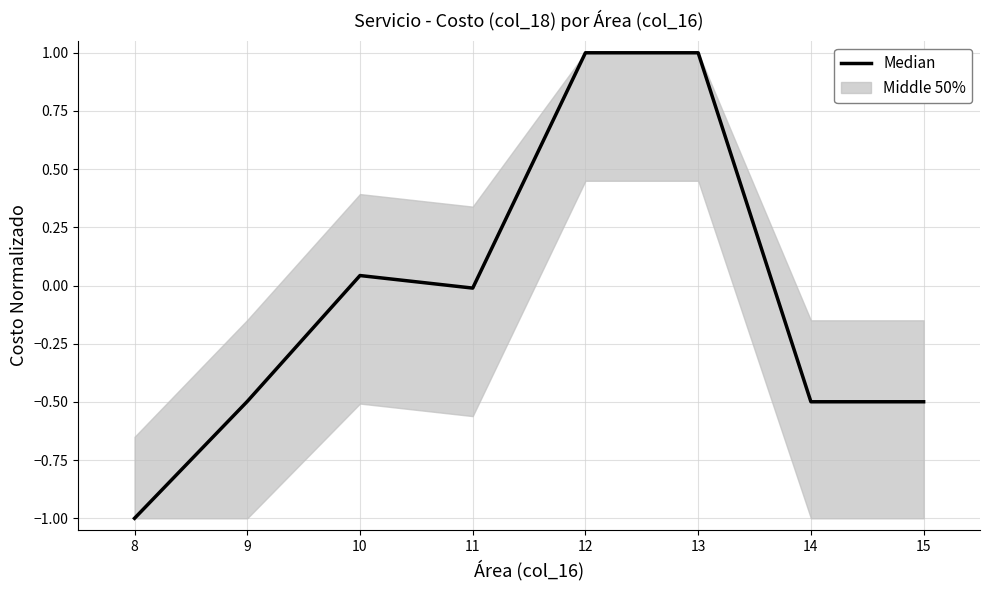

What is the minimum value shown in the chart?

-1.0